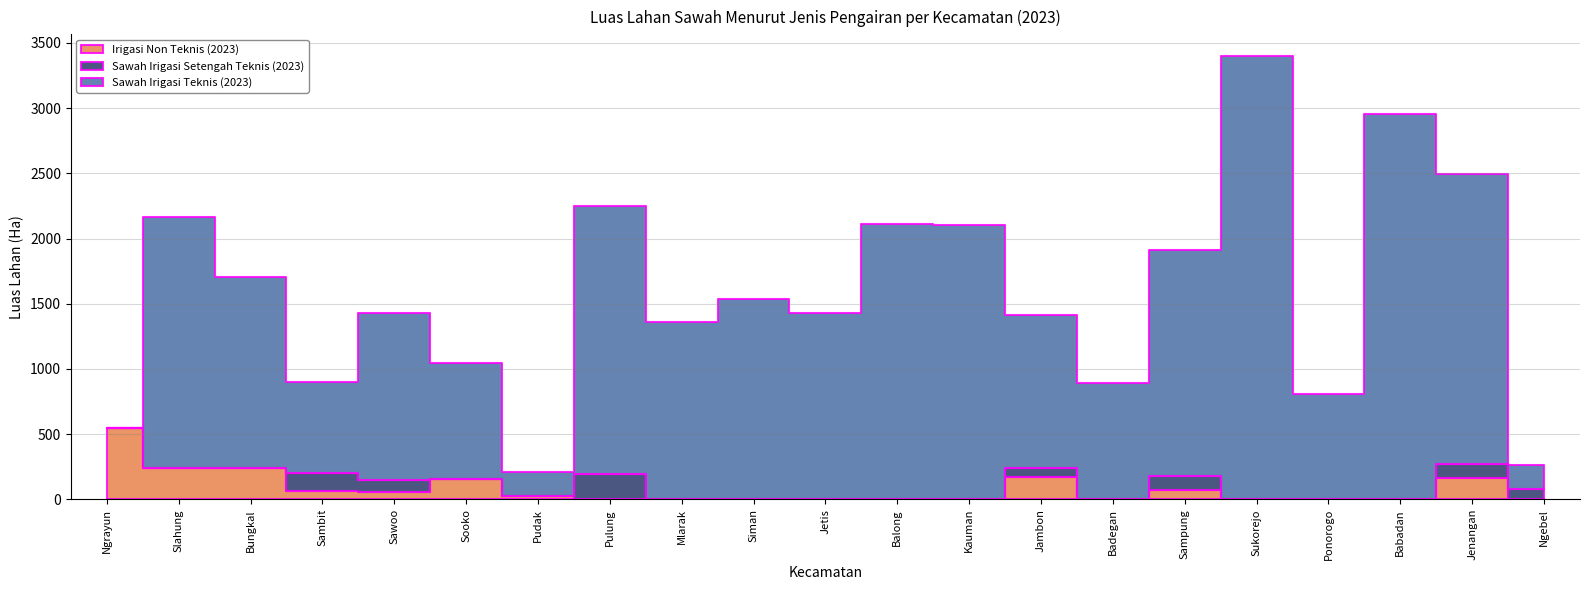

What position from the right is Babadan?

3